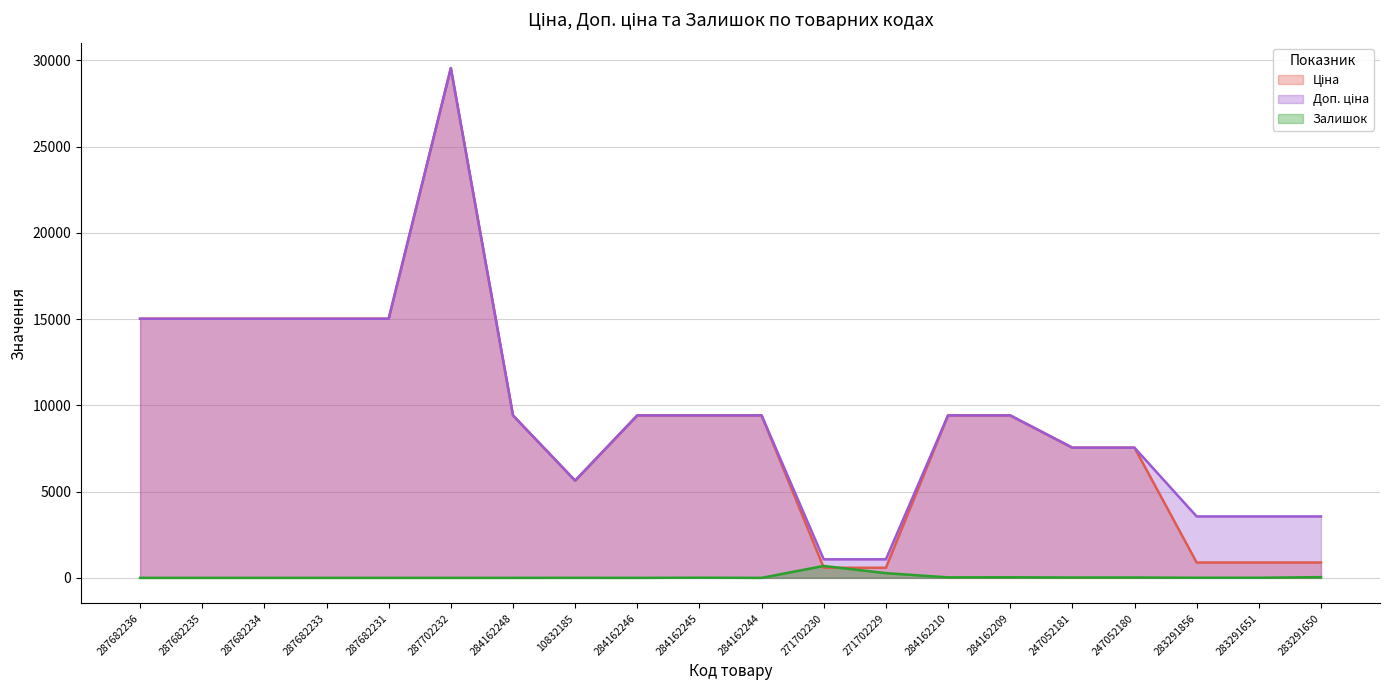

Where do Залишок and Ціна first cross each other?

284162244 and 271702230